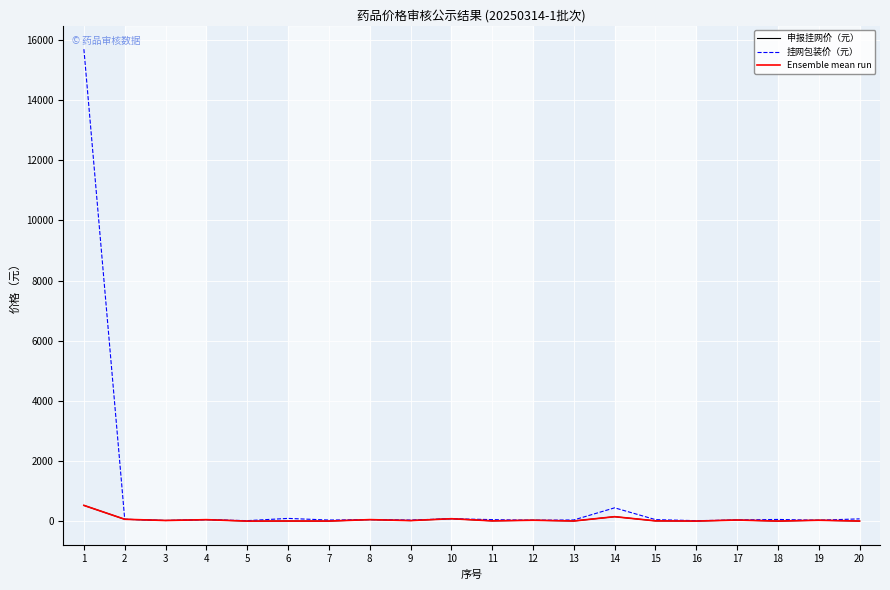

Is this an area chart (filled region under the line)?

No